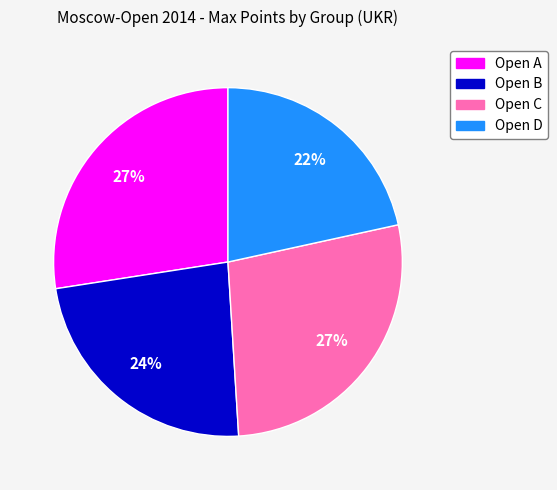

To the nearest percent, what is the combined percentage of Open D and Open C?

49%